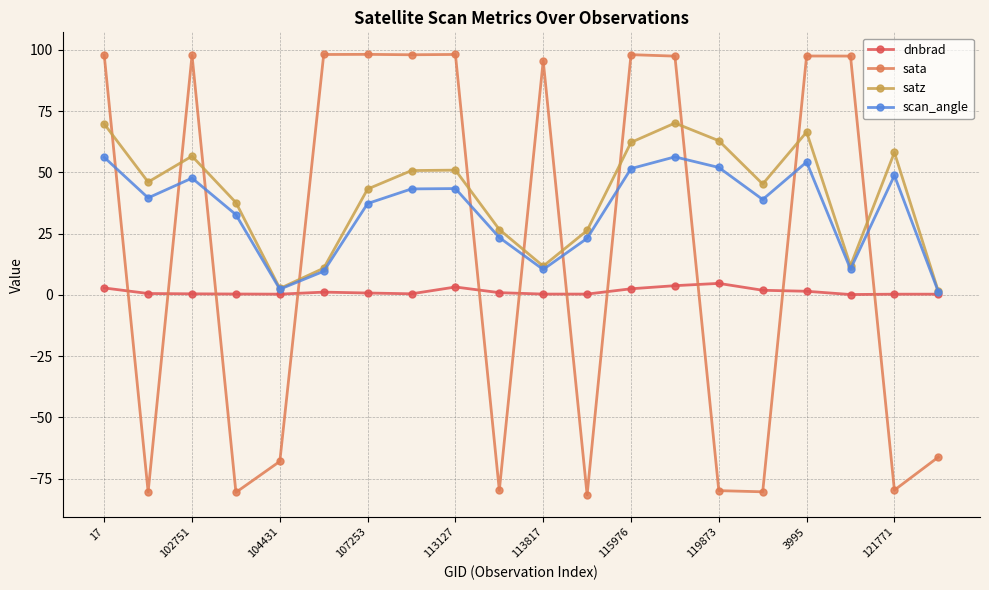

List the series in order of their overall mean, highest first.

satz, scan_angle, sata, dnbrad